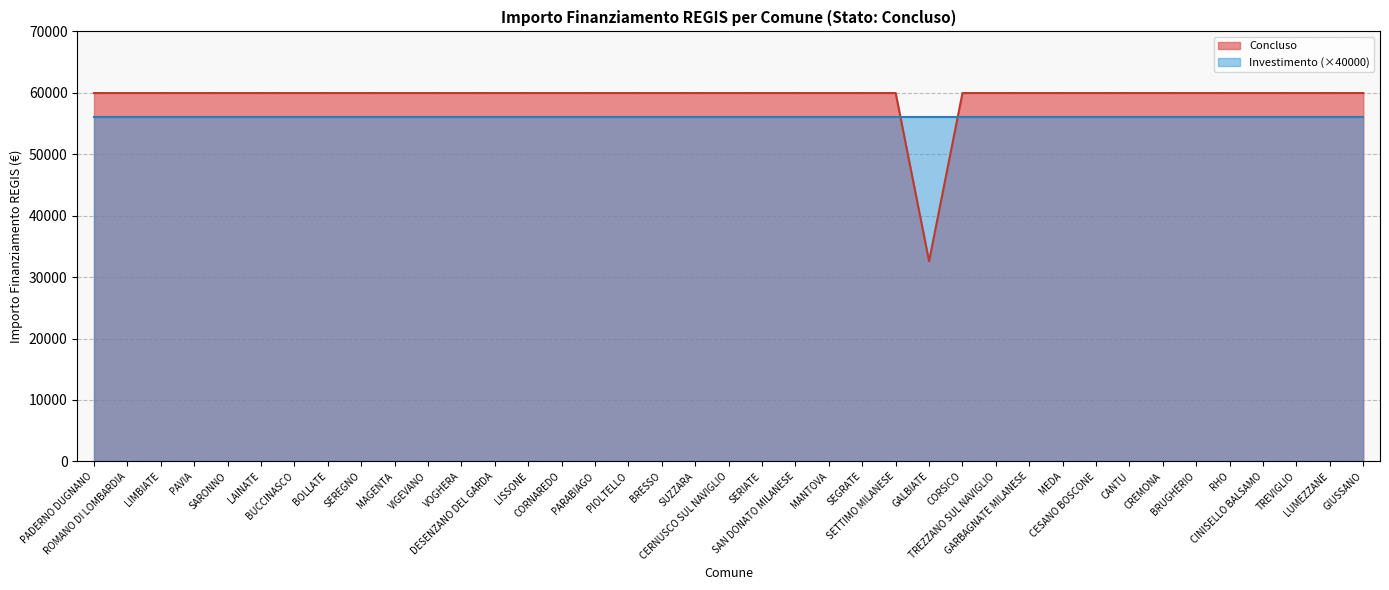

Reading right to left, transcribe all the data shown in this chart.

59966	59966	59966	59966	59966	59966	59966	59966	59966	59966	59966	59966	59966	32589	59966	59966	59966	59966	59966	59966	59966	59966	59966	59966	59966	59966	59966	59966	59966	59966	59966	59966	59966	59966	59966	59966	59966	59966	59966